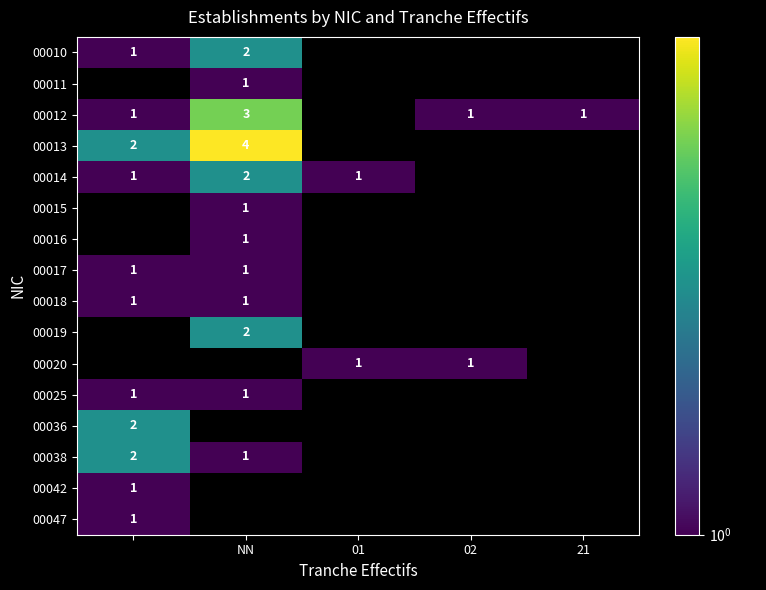

What is the maximum value shown in the chart?

4